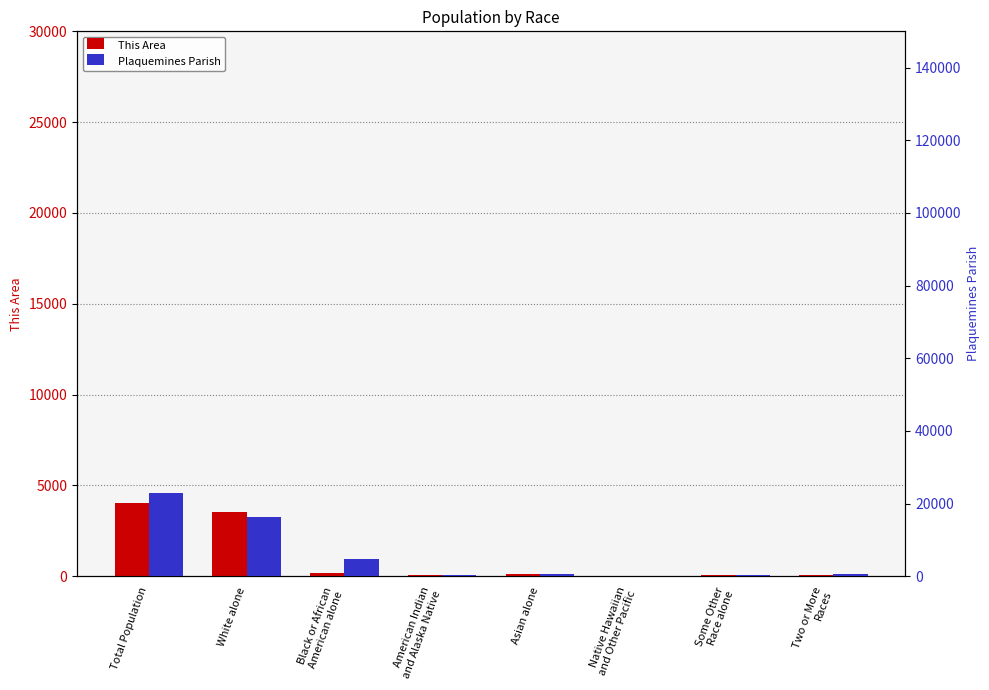

Where does the This Area series first go above 104?

Total Population